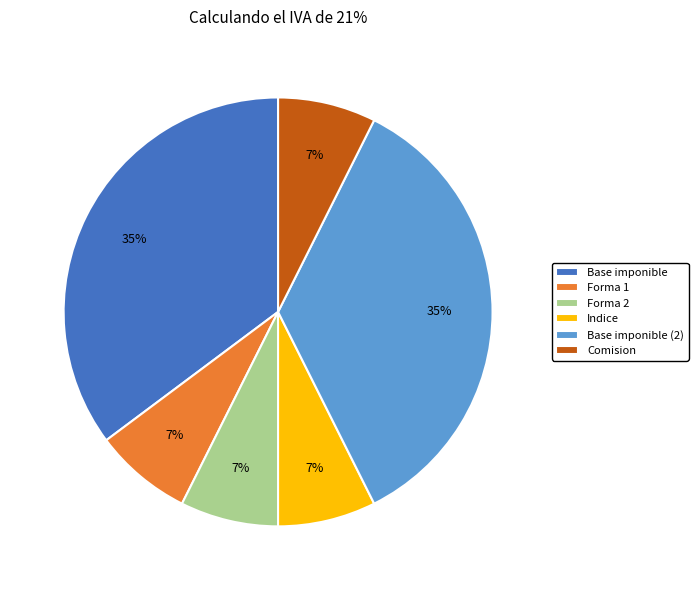

To the nearest percent, what portion does Forma 2 represent?

7%